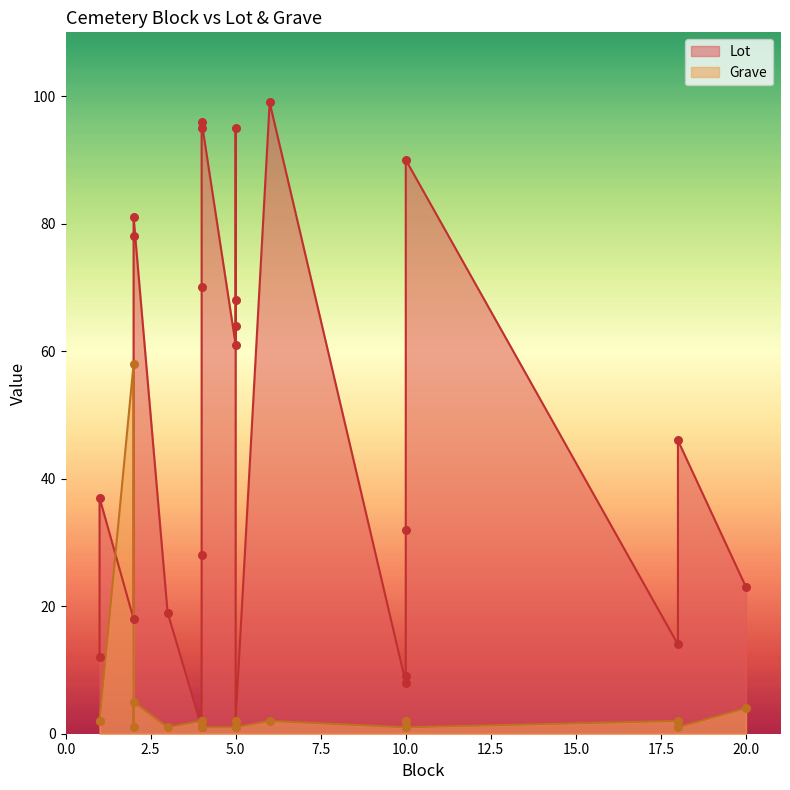

What is the total value across all series at 2?

76